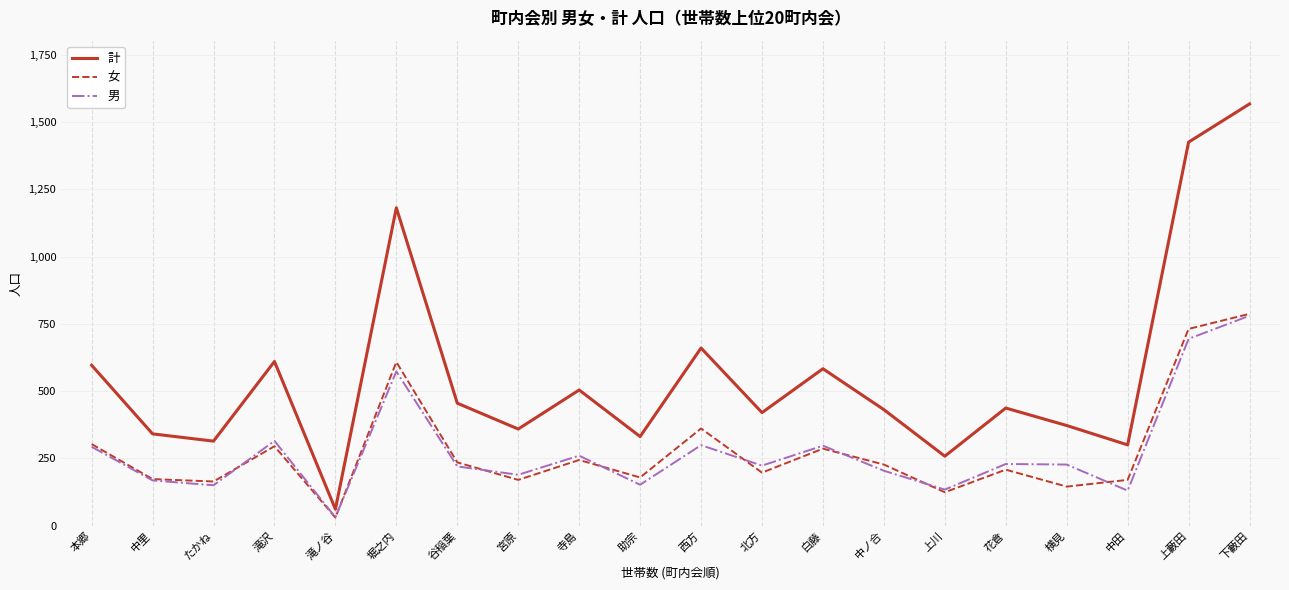

Which series changed the most between たかね and 滝ノ谷?

計